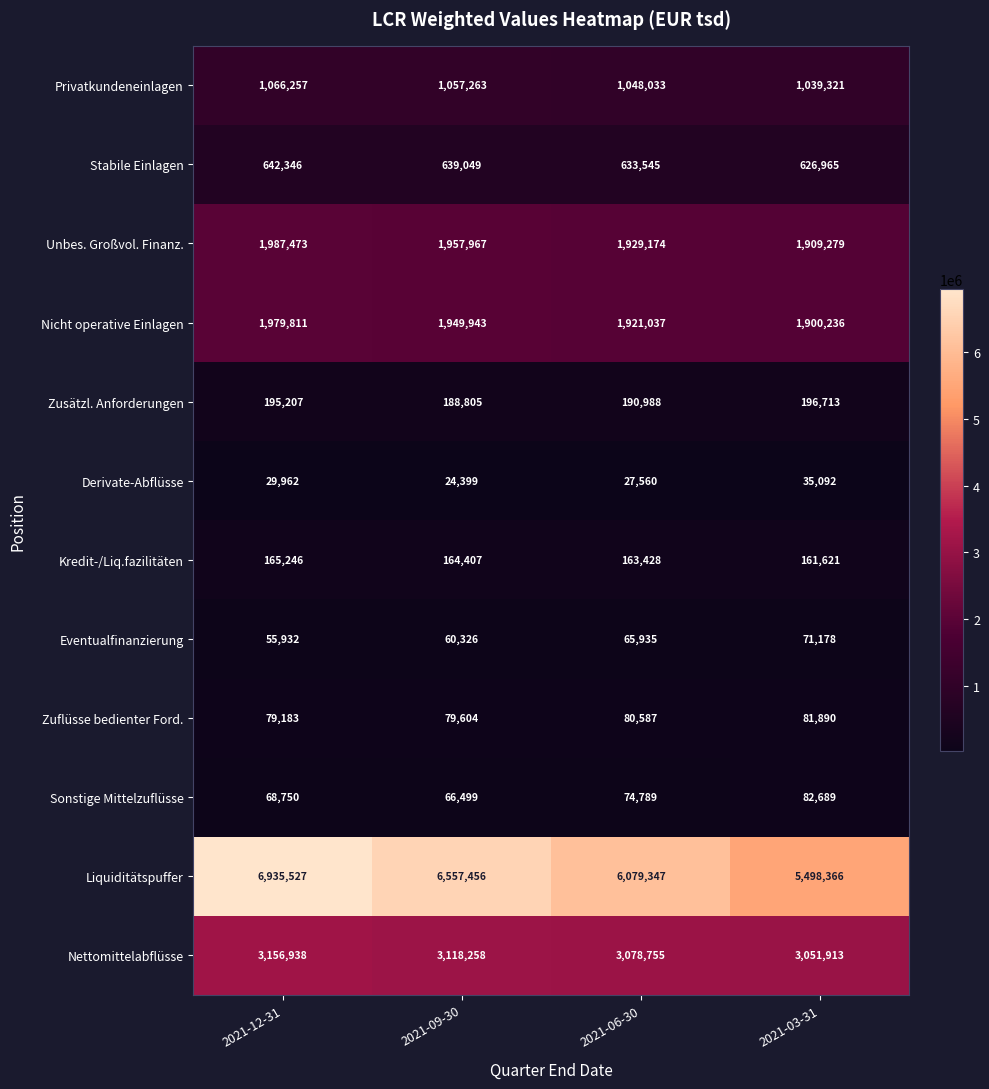

Where is Nettomittelabflüsse nearest to the value 3104425?

2021-09-30